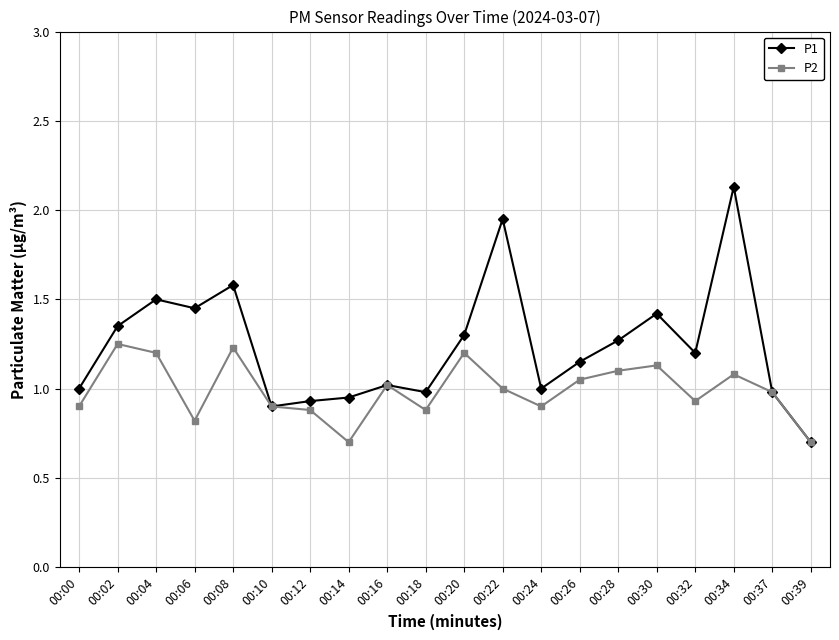

Which series has the largest total across all categories?

P1